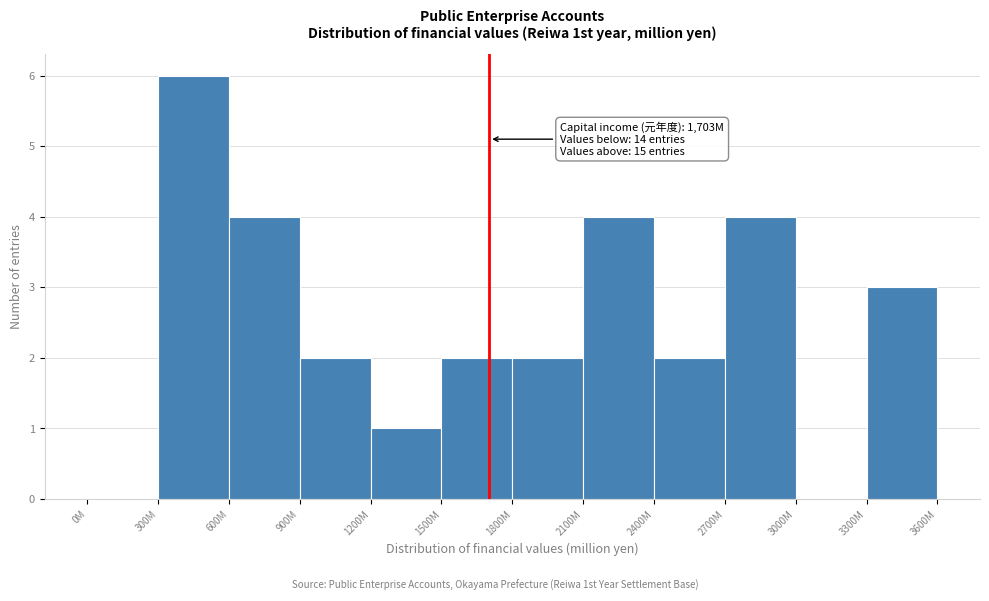

Reading right to left, extract all data points from this chart.

3300M=3	3000M=0	2700M=4	2400M=2	2100M=4	1800M=2	1500M=2	1200M=1	900M=2	600M=4	300M=6	0M=0